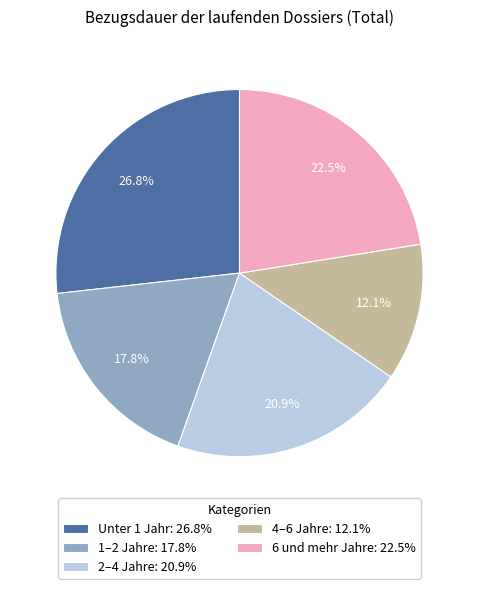

Is it true that 2–4 Jahre is 13% of the pie?

False